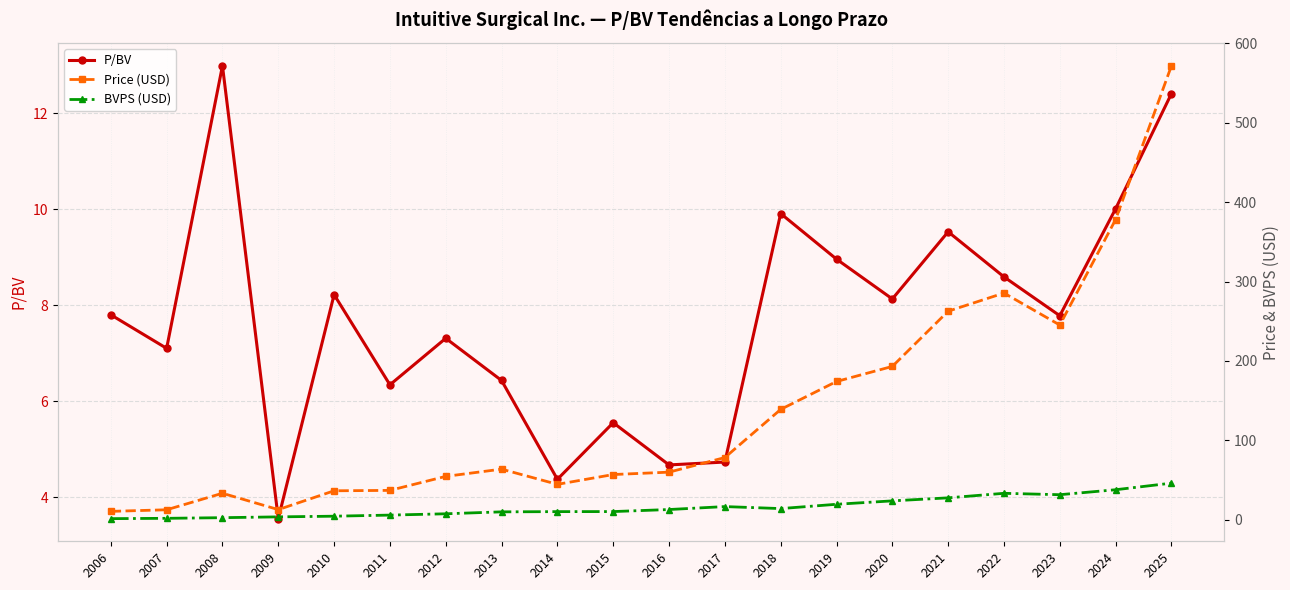

At how many categories does at least one series exceed 536?

1